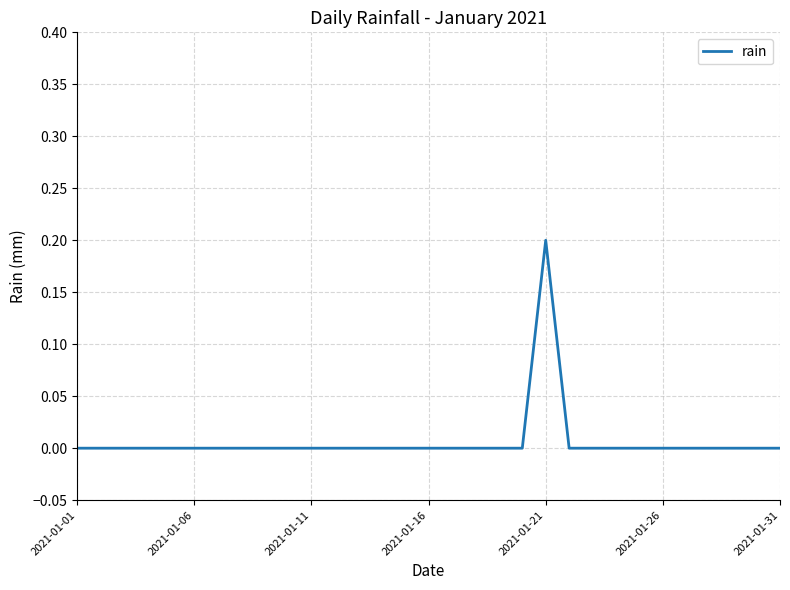

Reading left to right, transcribe all the data shown in this chart.

0.0	0.0	0.0	0.0	0.0	0.0	0.0	0.0	0.0	0.0	0.0	0.0	0.0	0.0	0.0	0.0	0.0	0.0	0.0	0.0	0.2	0.0	0.0	0.0	0.0	0.0	0.0	0.0	0.0	0.0	0.0